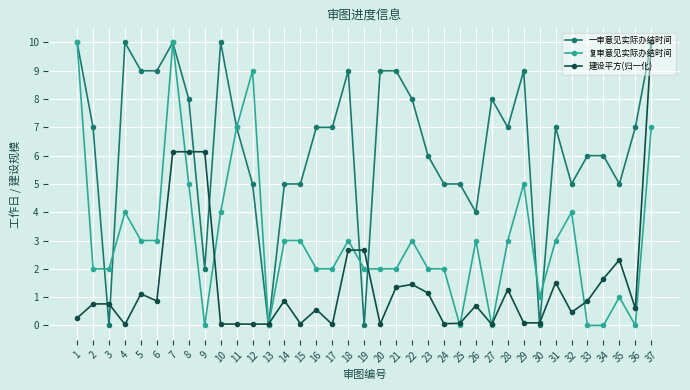

Between 7 and 30, which series saw the biggest shift?

一审意见实际办结时间